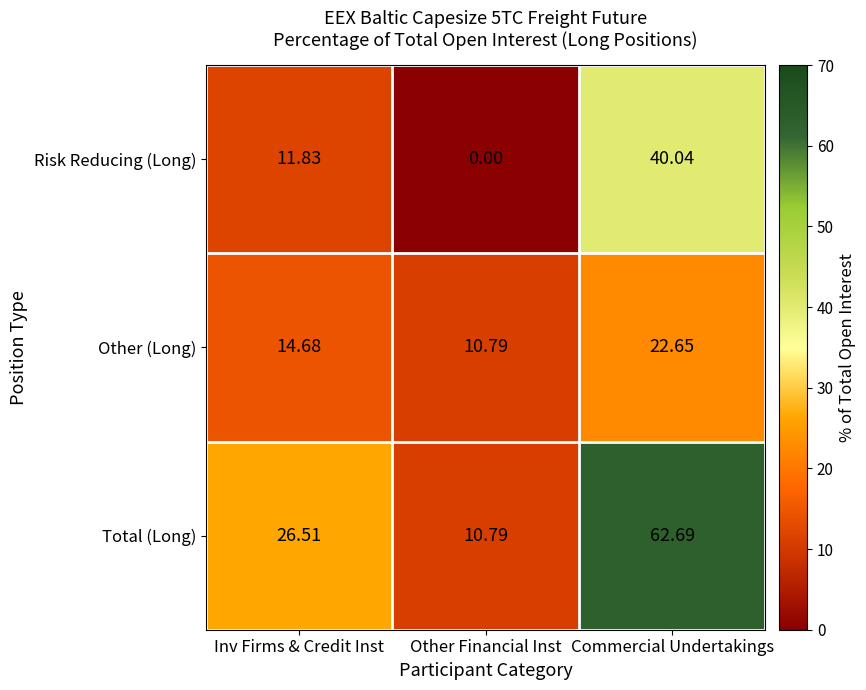

At which category is the sum across all series the highest?

Commercial Undertakings